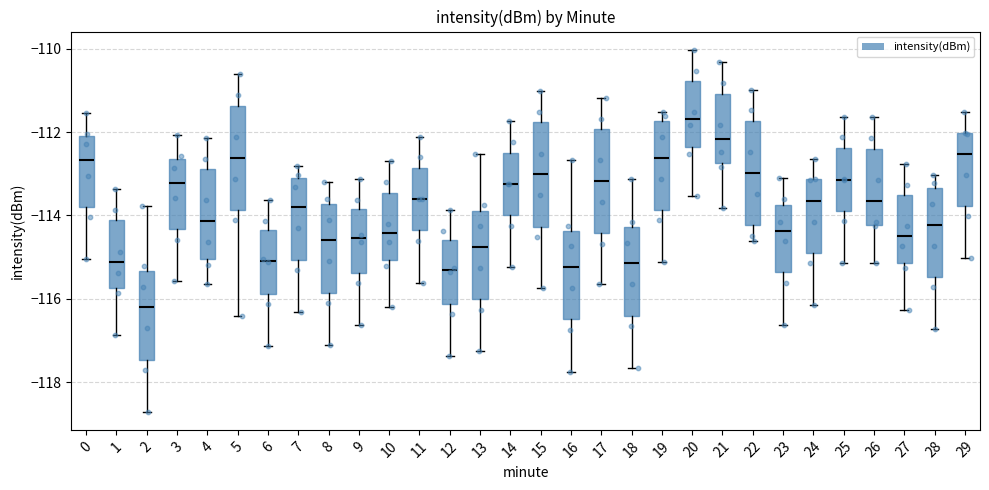

Where does the median line of the box at x = 21 sit on the y-axis? The values are not printed on the chart, so give them approximately, as read against the axis.

-112.2